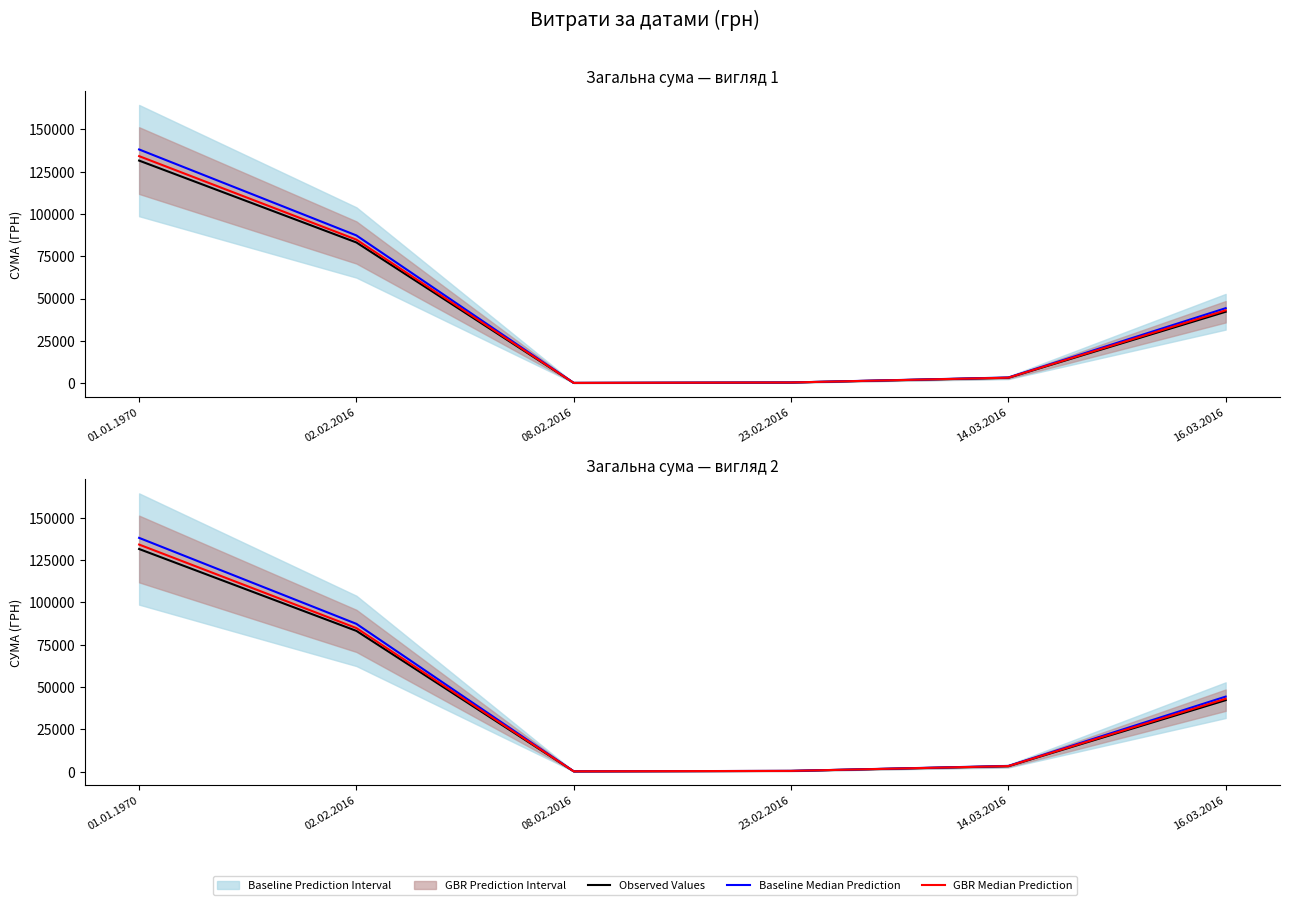

What is the label of the 5th point from the left?

14.03.2016